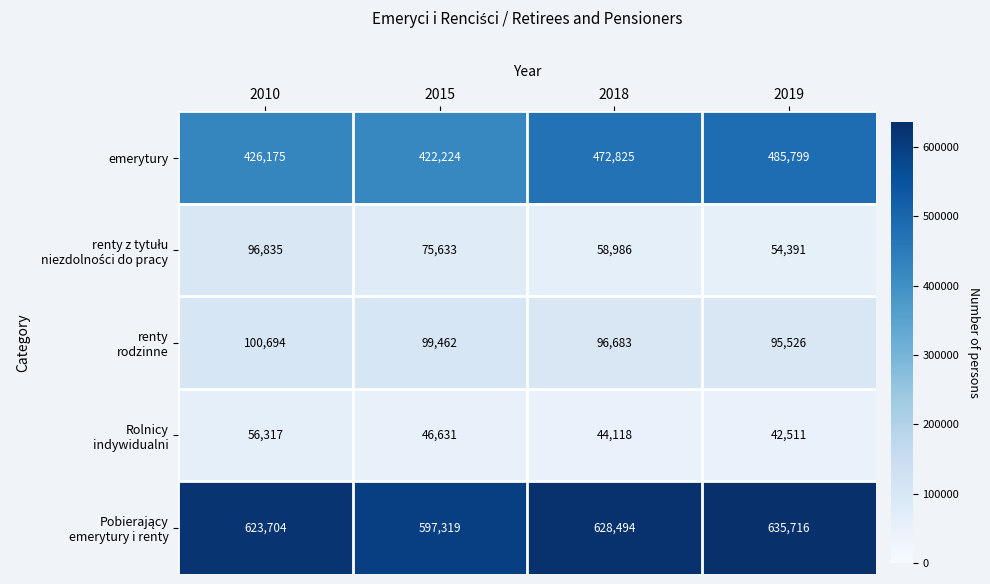

Count the number of data series in this chart.

5